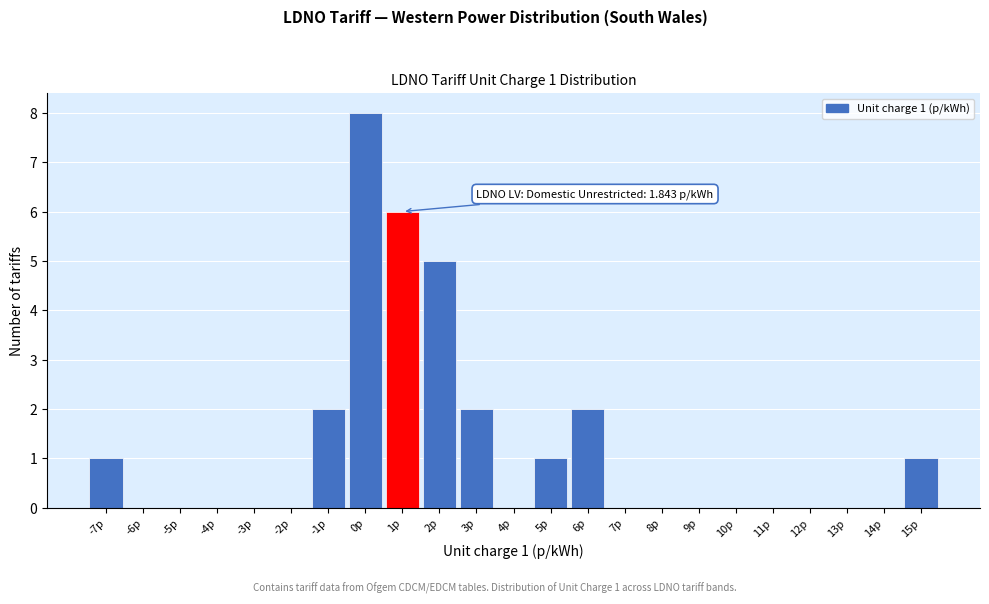

Reading left to right, list all the values displayed in this chart.

-7p=1	-6p=0	-5p=0	-4p=0	-3p=0	-2p=0	-1p=2	0p=8	1p=6	2p=5	3p=2	4p=0	5p=1	6p=2	7p=0	8p=0	9p=0	10p=0	11p=0	12p=0	13p=0	14p=0	15p=1